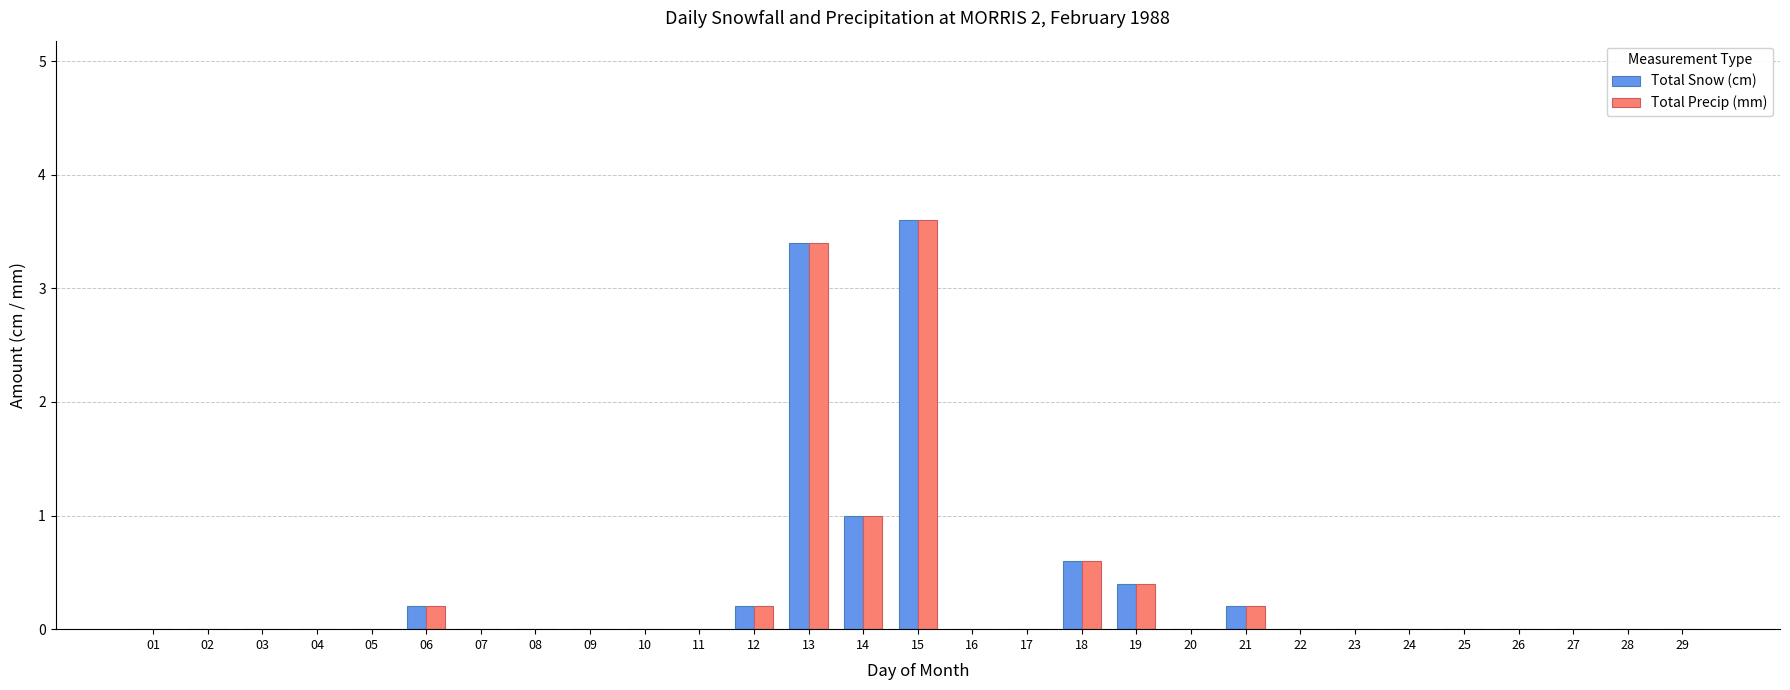

Reading right to left, what are all the values shown in this chart?

Total Snow (cm): 29=0.0	28=0.0	27=0.0	26=0.0	25=0.0	24=0.0	23=0.0	22=0.0	21=0.2	20=0.0	19=0.4	18=0.6	17=0.0	16=0.0	15=3.6	14=1.0	13=3.4	12=0.2	11=0.0	10=0.0	09=0.0	08=0.0	07=0.0	06=0.2	05=0.0	04=0.0	03=0.0	02=0.0	01=0.0
Total Precip (mm): 29=0.0	28=0.0	27=0.0	26=0.0	25=0.0	24=0.0	23=0.0	22=0.0	21=0.2	20=0.0	19=0.4	18=0.6	17=0.0	16=0.0	15=3.6	14=1.0	13=3.4	12=0.2	11=0.0	10=0.0	09=0.0	08=0.0	07=0.0	06=0.2	05=0.0	04=0.0	03=0.0	02=0.0	01=0.0